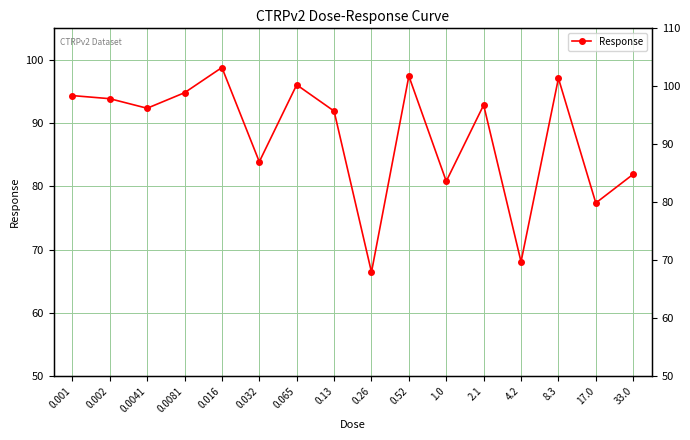

Reading left to right, extract all data points from this chart.

0.001=94.3	0.002=93.8	0.0041=92.3	0.0081=94.8	0.016=98.8	0.032=83.9	0.065=96.0	0.13=91.9	0.26=66.4	0.52=97.4	1.0=80.8	2.1=92.8	4.2=68.1	8.3=97.0	17.0=77.4	33.0=81.9